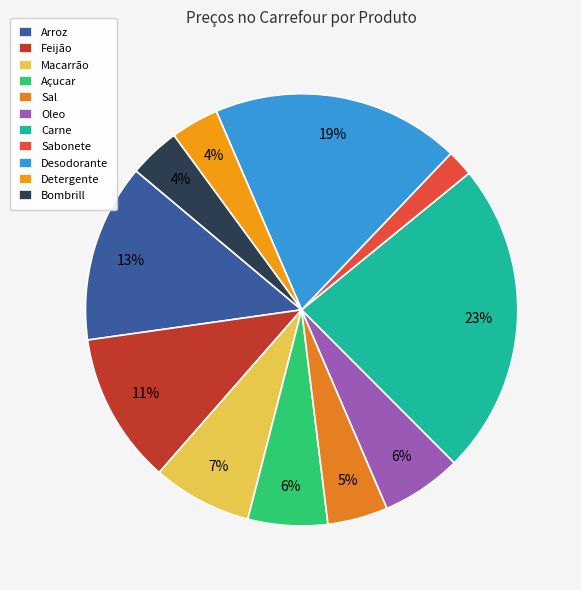

To the nearest percent, what portion does Carne represent?

23%